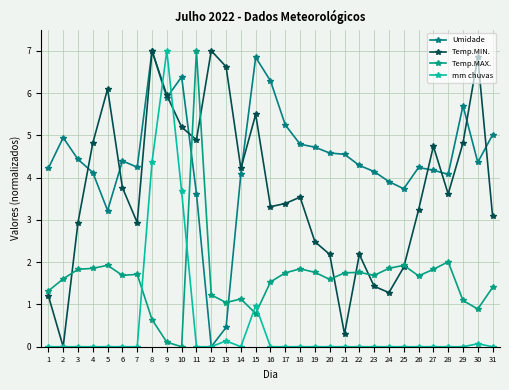

Between 27 and 21, which is larger?

21